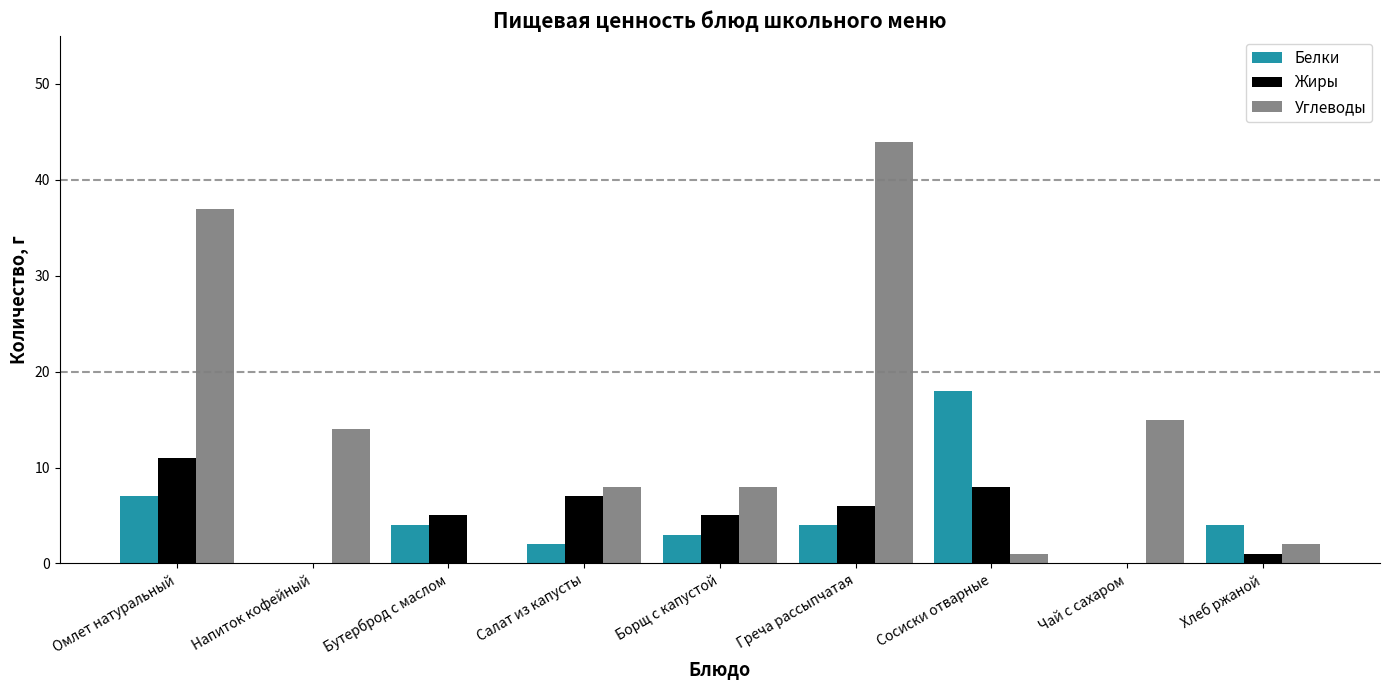

At which label does Углеводы first exceed 8?

Омлет натуральный